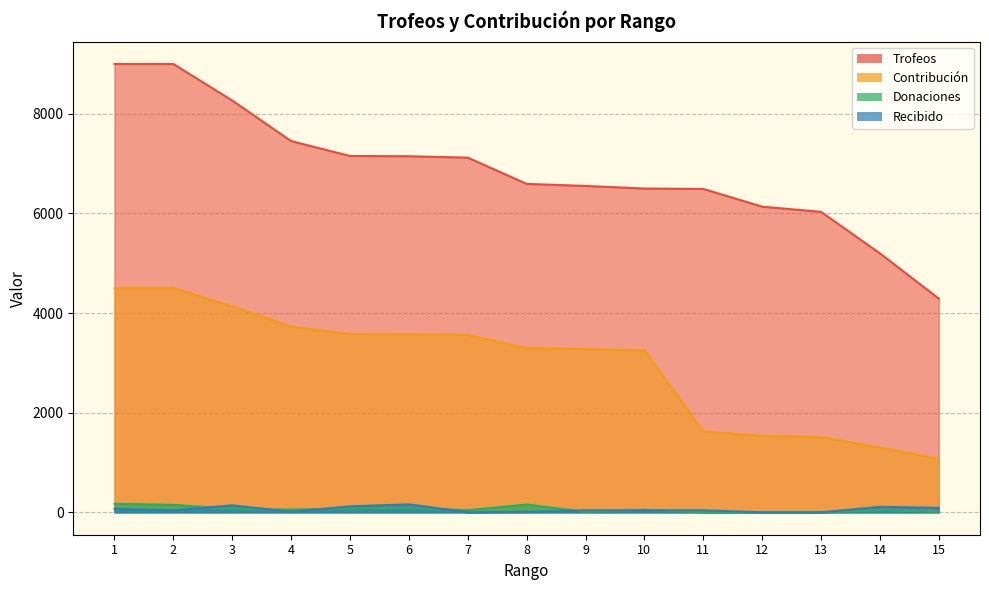

Where is Recibido nearest to the value 80?

1